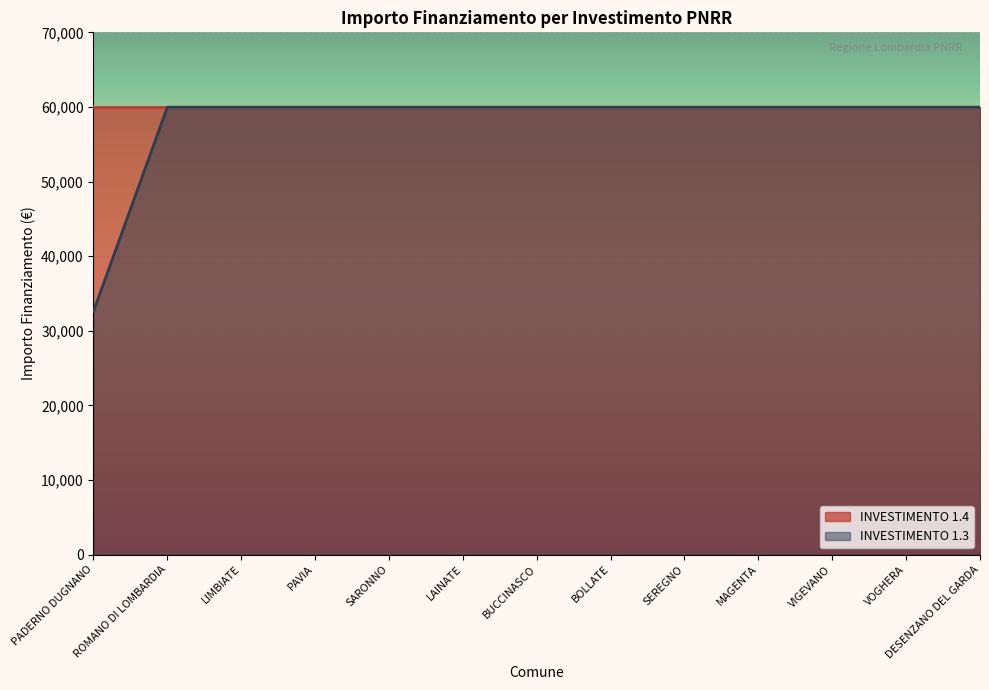

Reading left to right, extract all data points from this chart.

PADERNO DUGNANO=32589	ROMANO DI LOMBARDIA=59966	LIMBIATE=59966	PAVIA=59966	SARONNO=59966	LAINATE=59966	BUCCINASCO=59966	BOLLATE=59966	SEREGNO=59966	MAGENTA=59966	VIGEVANO=59966	VOGHERA=59966	DESENZANO DEL GARDA=59966